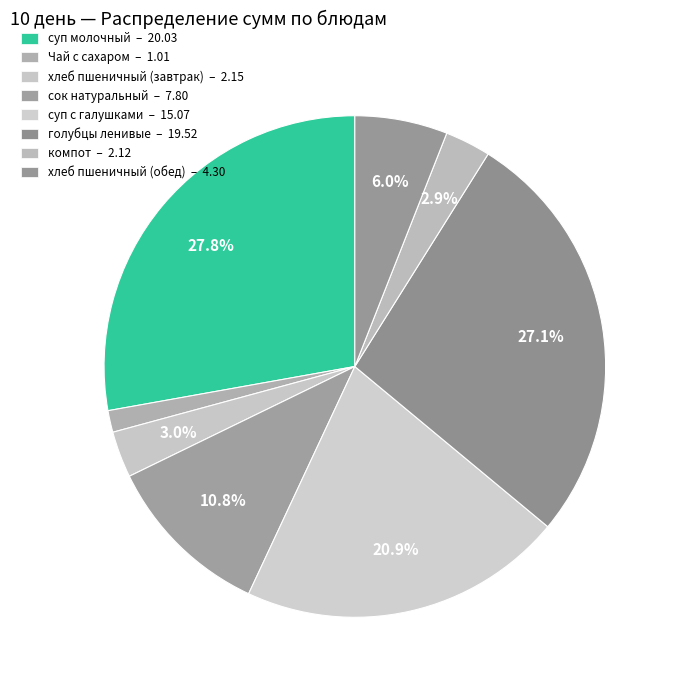

How many slices are in this pie chart?

8